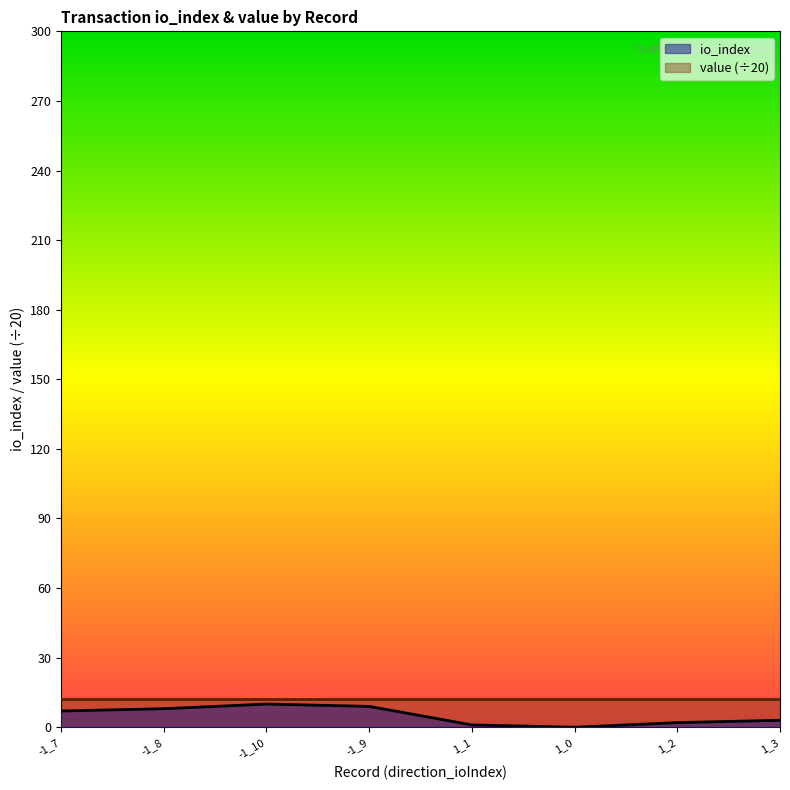

What is the change in value from 1_0 to 1_2?

+2